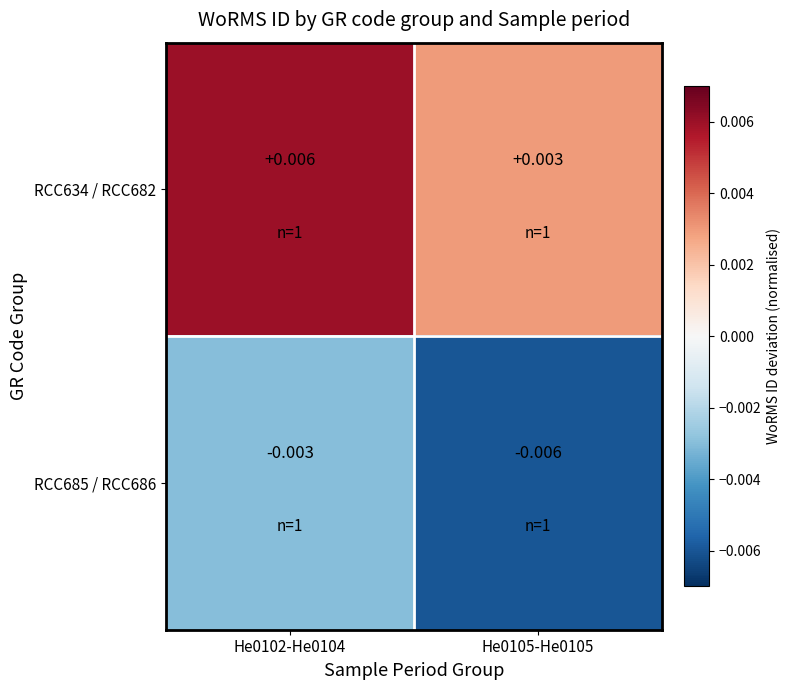

Is the value of RCC685 / RCC686 at He0102-He0104 greater than the value of RCC634 / RCC682 at He0105-He0105?

No